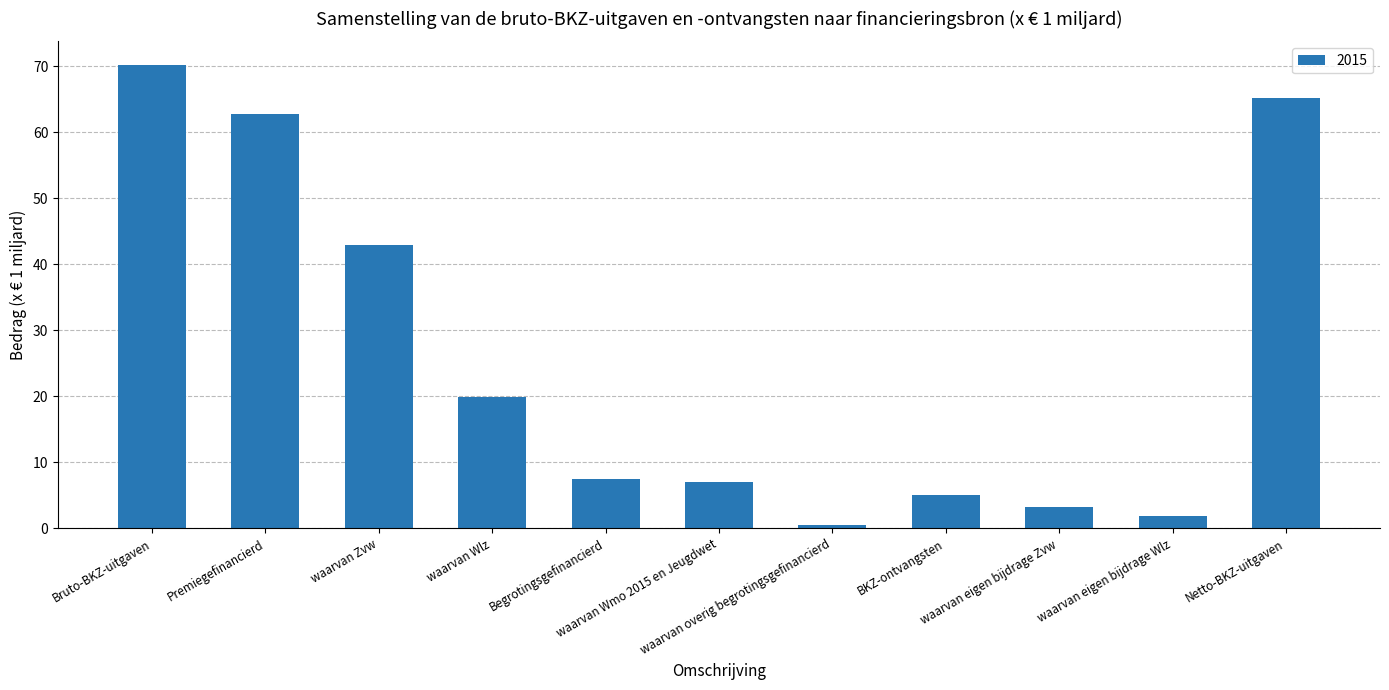

How many bars are there in total?

11